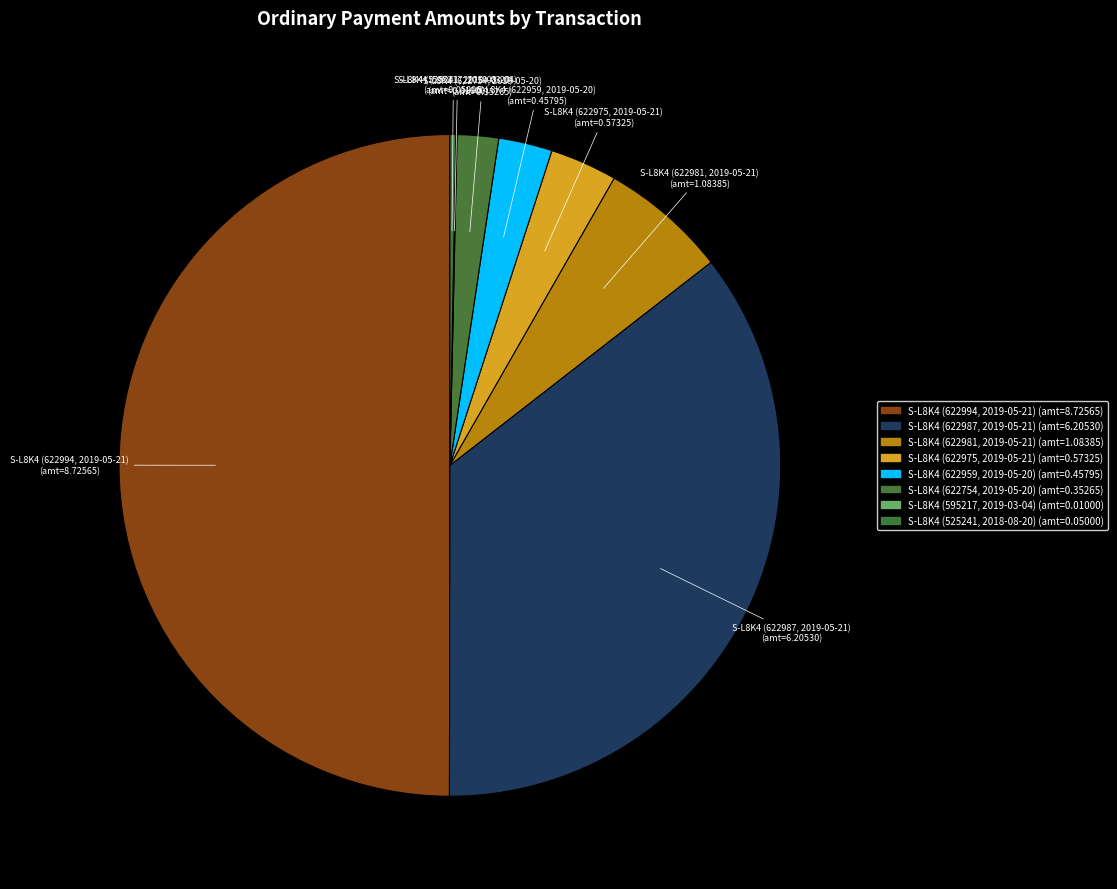

Is it true that S-L8K4 (622975, 2019-05-21) is 10% of the pie?

False